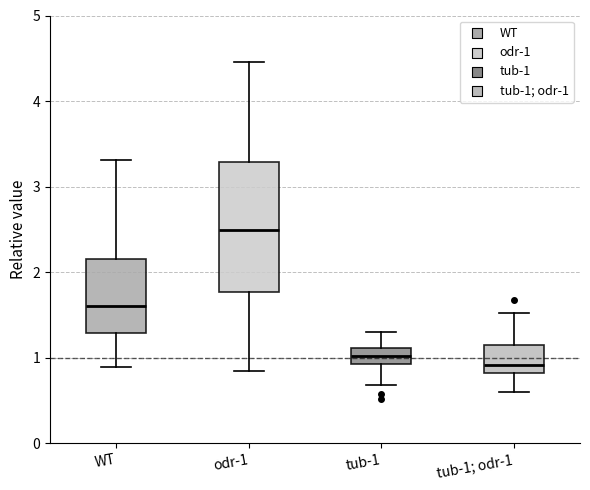

Reading left to right, transcribe this box plot: for each box, give where its median line is, the range the box spans, and where its two whiskers end, as read against the y-axis. The values are not printed on the chart, so give them approximately, as read against the axis.

WT: median 1.6, box 1.3 to 2.2, whiskers 0.9 to 3.3
odr-1: median 2.5, box 1.8 to 3.3, whiskers 0.8 to 4.5
tub-1: median 1.0, box 0.9 to 1.1, whiskers 0.7 to 1.3
tub-1; odr-1: median 0.9, box 0.8 to 1.1, whiskers 0.6 to 1.5